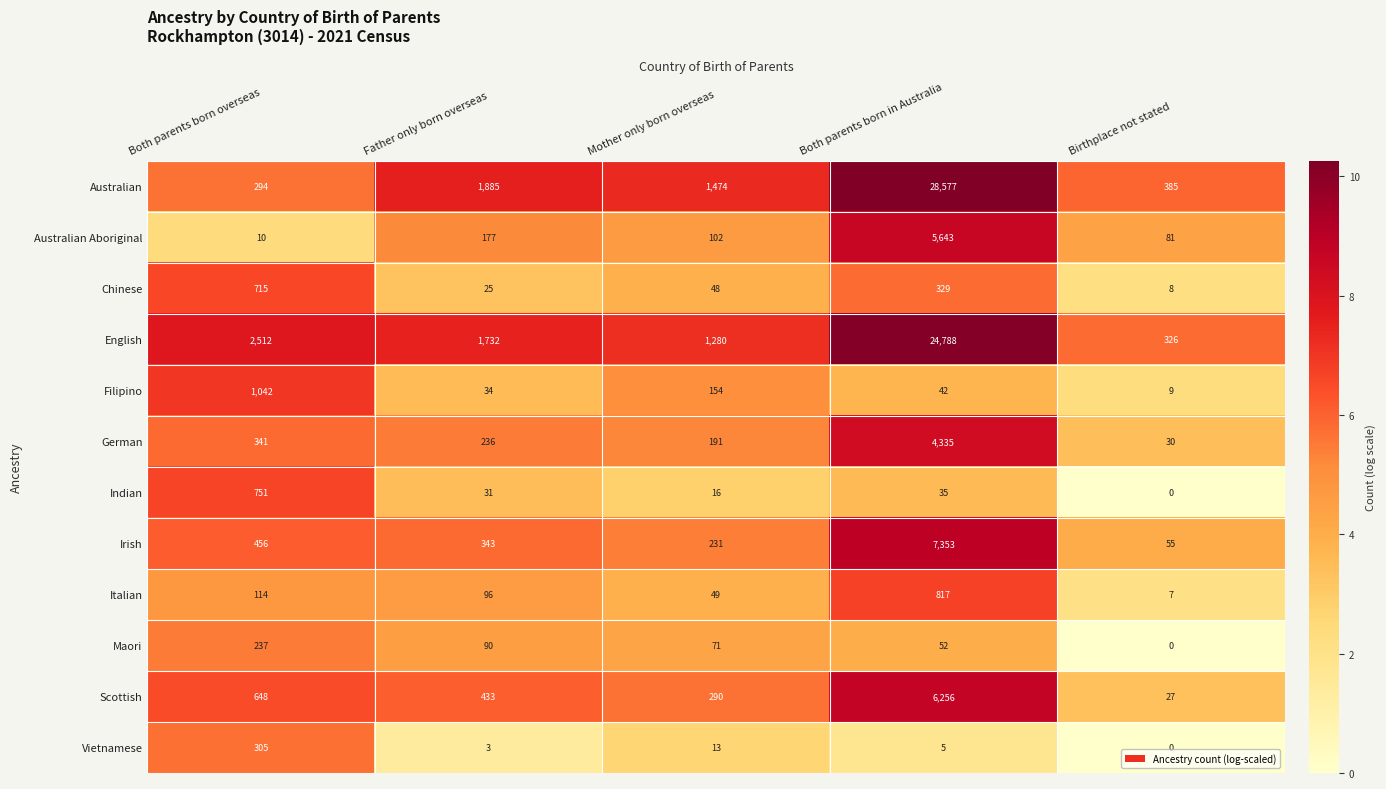

What is the average value of the English series?

6128